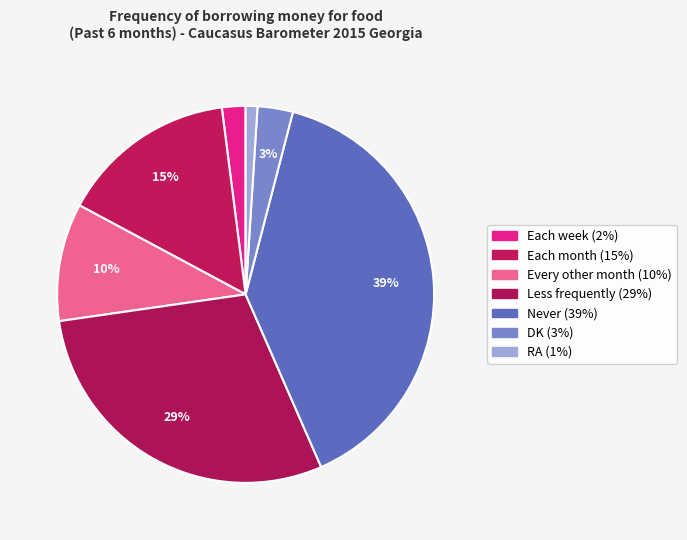

How many slices are in this pie chart?

7